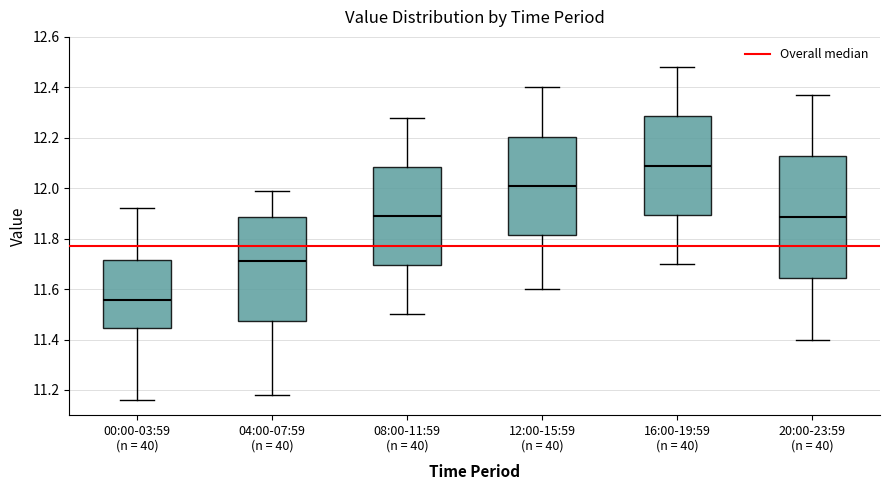

Comparing the boxes themselves (not the whiskers), which one is the tallest?

20:00-23:59 (n = 40)